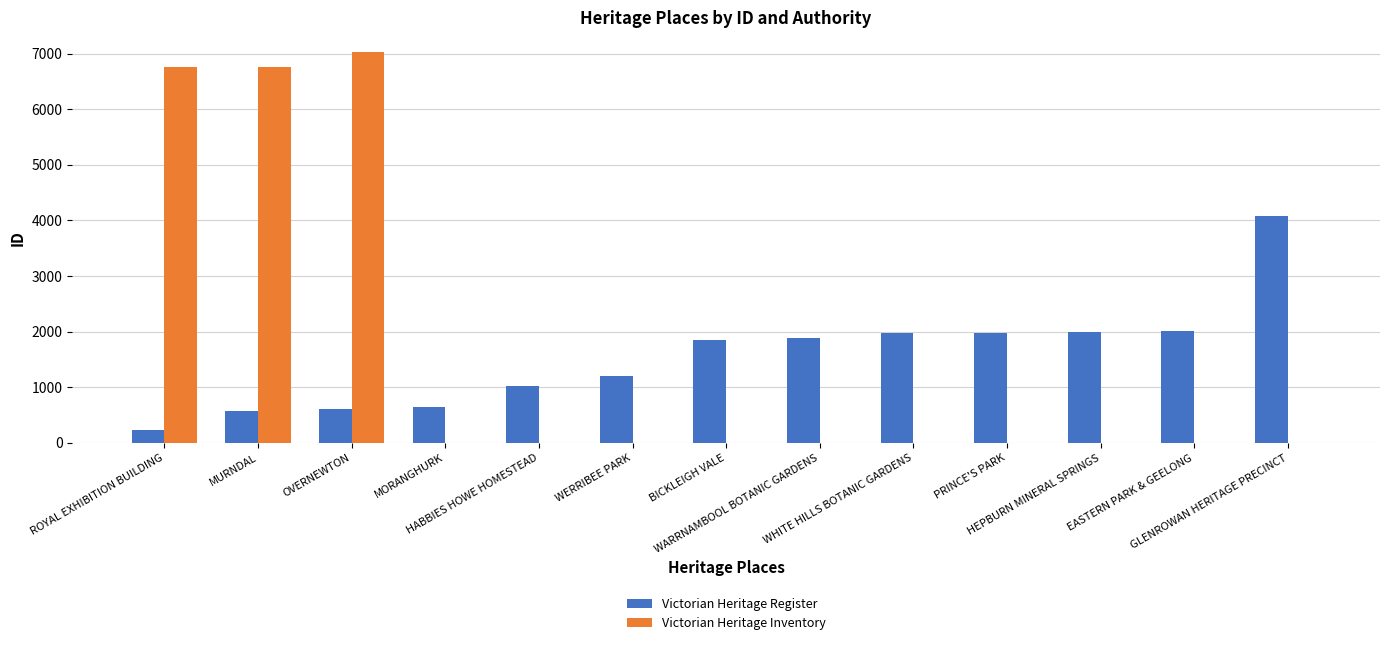

What is the sum of all Victorian Heritage Register values?

20047